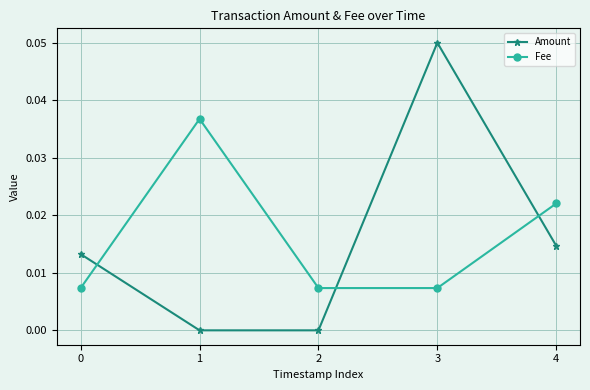

Which series has the largest total across all categories?

Fee